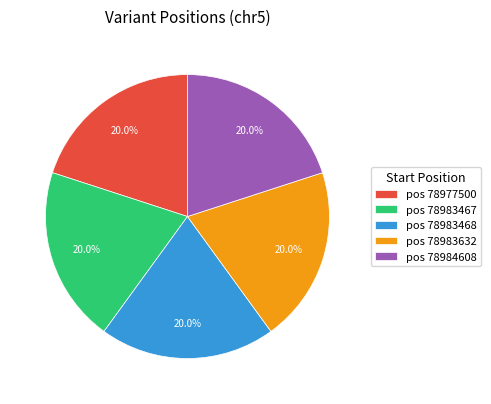

What is the ratio of the value at pos 78984608 to the value at pos 78983632?

1.0